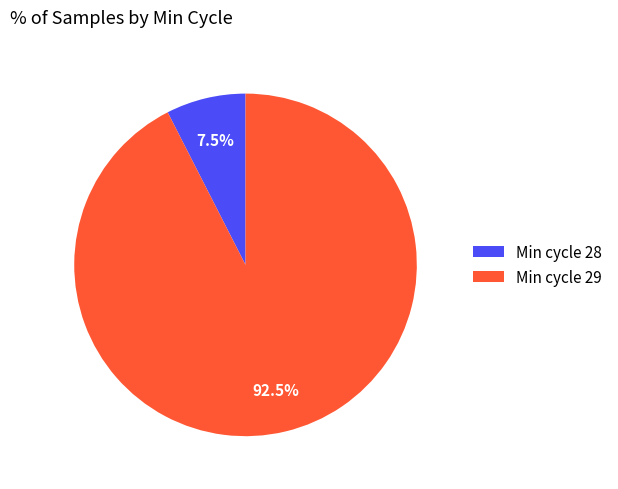

Count the number of slices in the pie.

2